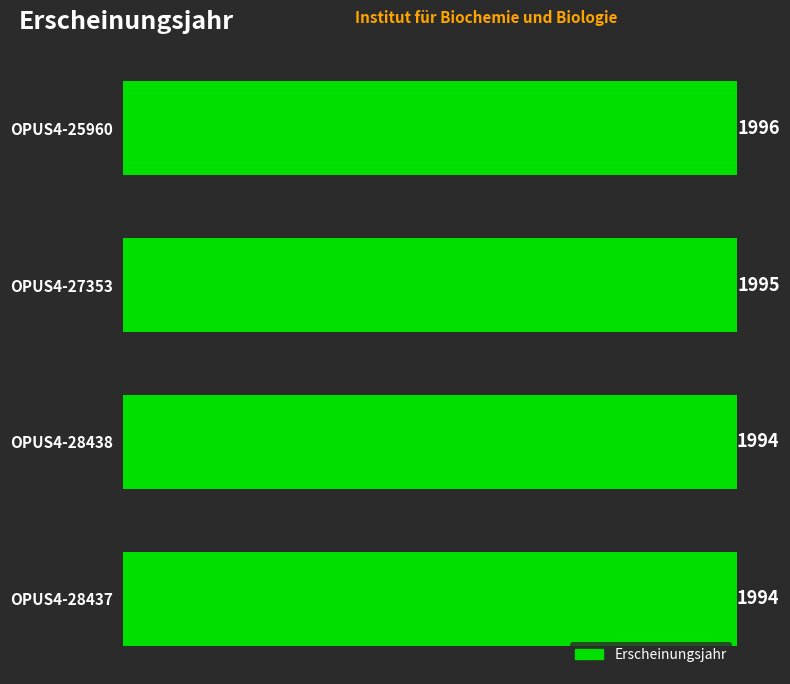

Reading bottom to top, transcribe all the data shown in this chart.

1994	1994	1995	1996